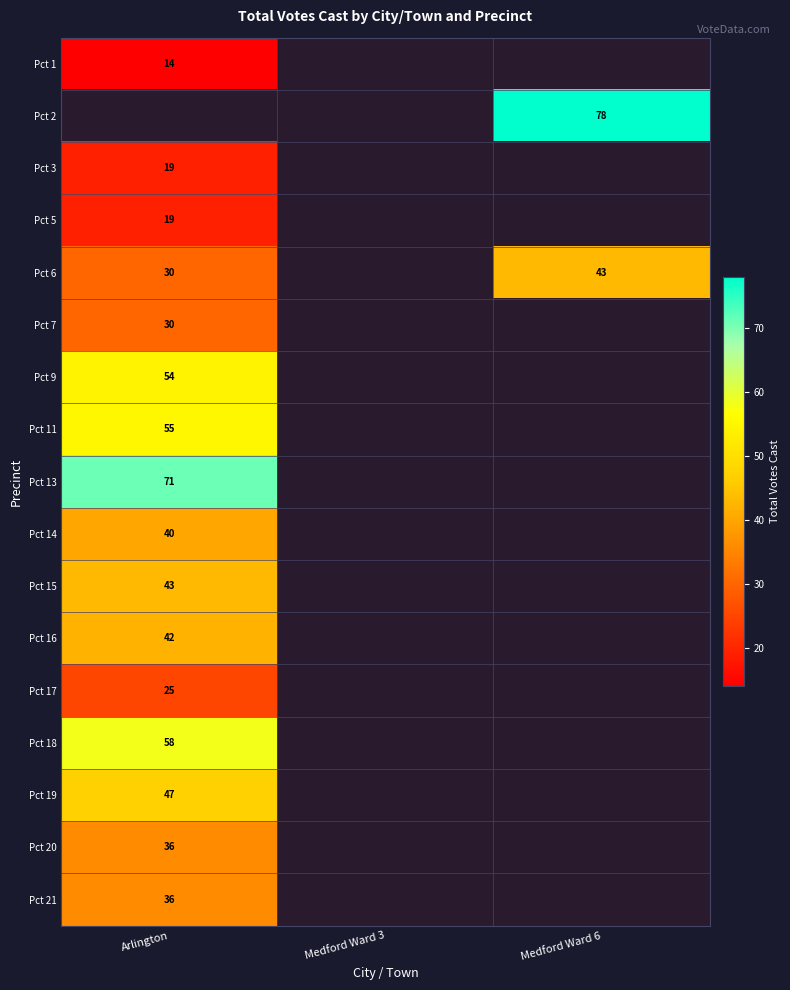

Is it true that Pct 6 equals 17 at Arlington?

False